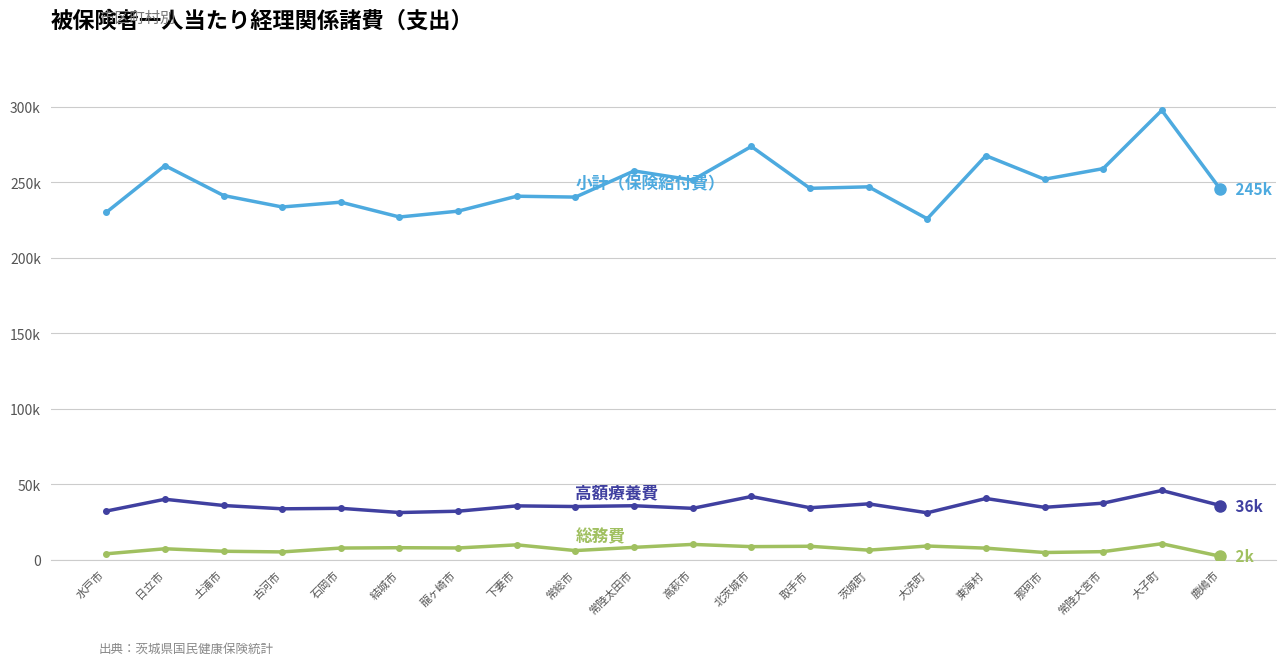

What position from the left is 常陸太田市?

10